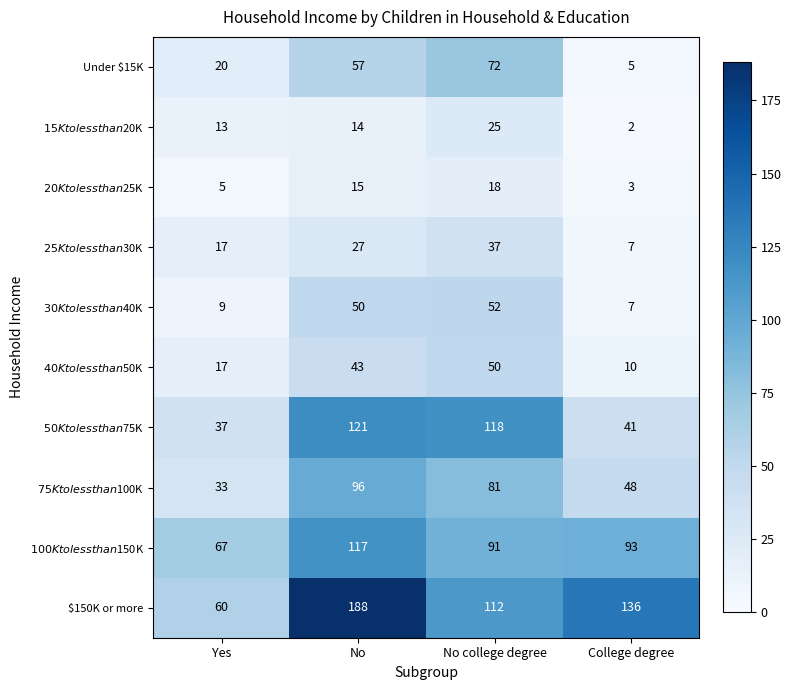

True or false: $150K or more has a value of 60 at No.

False